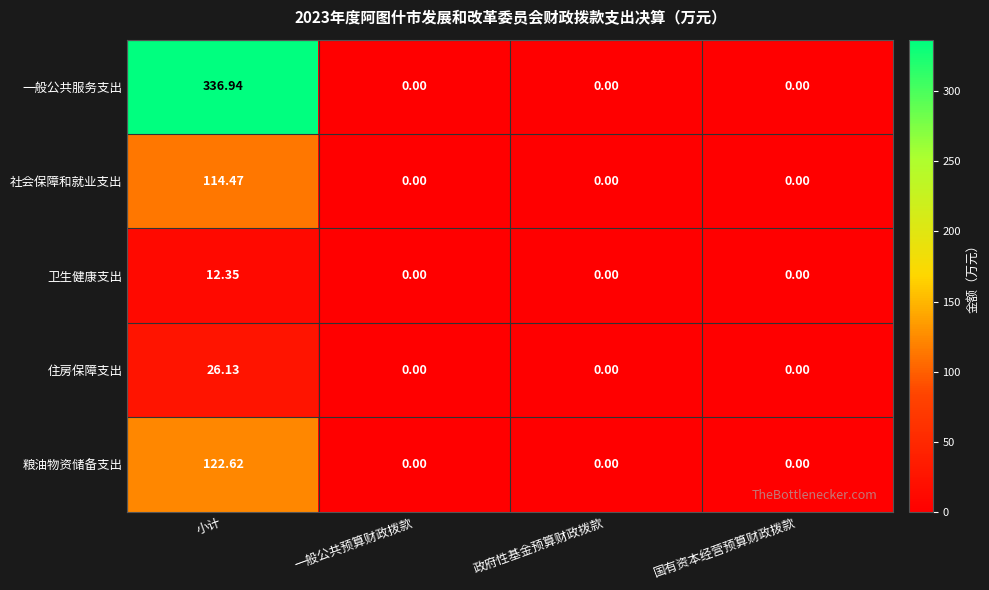

At which label does 住房保障支出 reach its peak?

小计